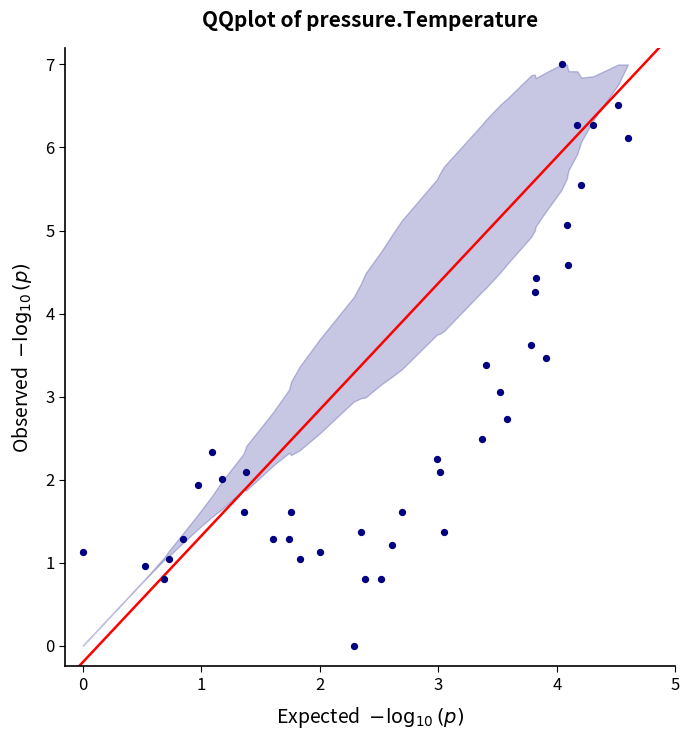

What is the range of Y values (max minus min)?

7.0